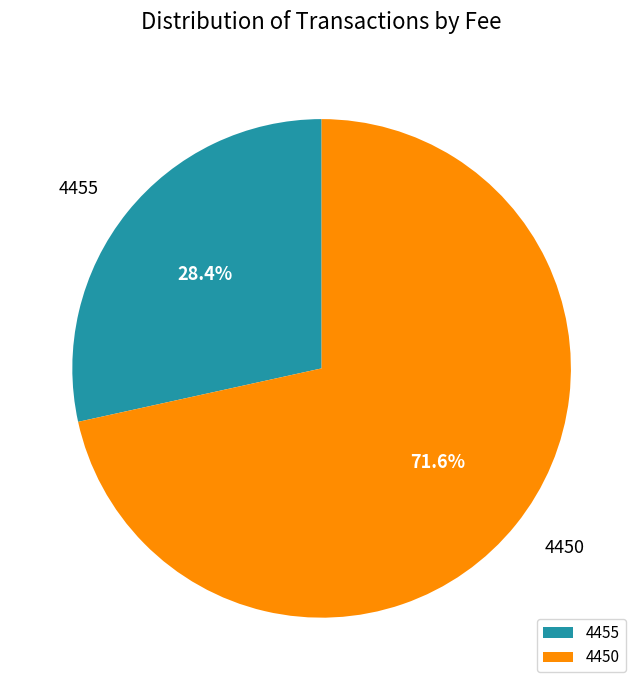

Do 4455 and 4450 together represent more than half of the pie?

Yes